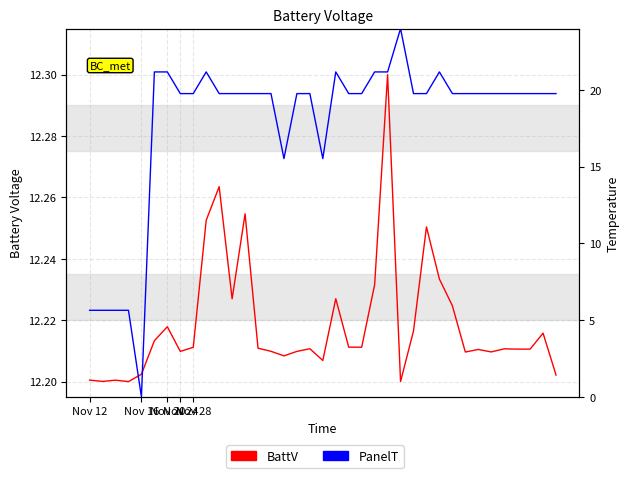

In PanelT, how many points are higher than both neighbors (excluding endpoints)?

4